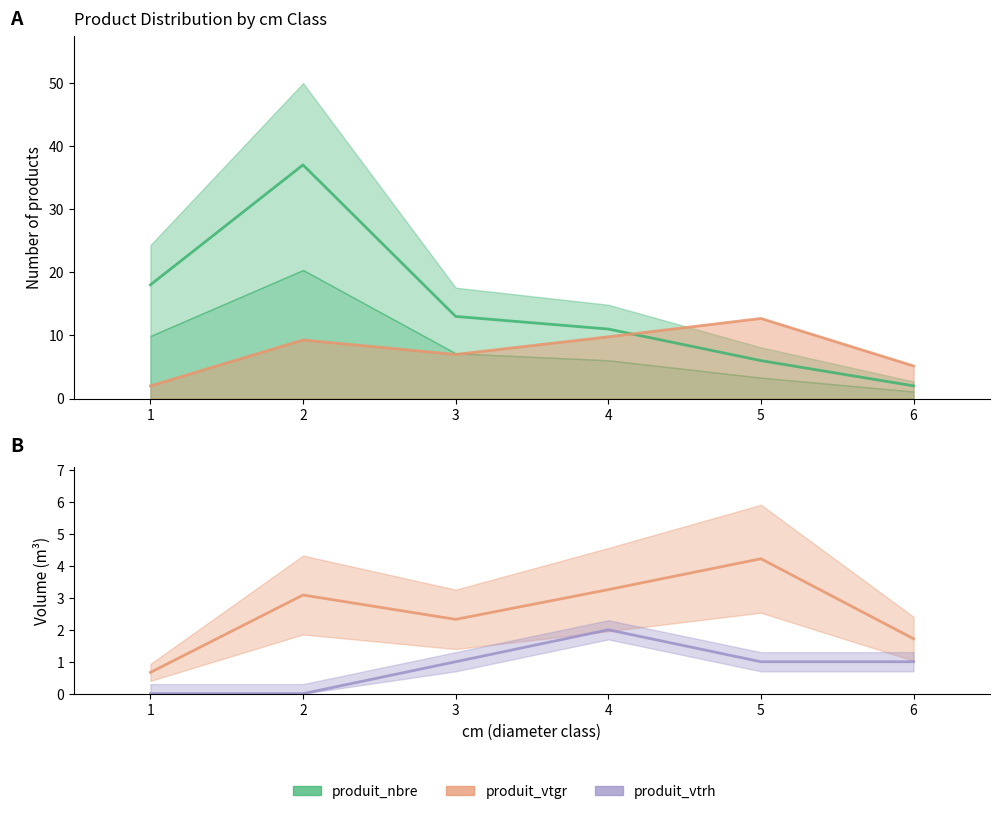

Is the value of produit_nbre at 3 greater than the value of produit_vtrh at 1?

Yes